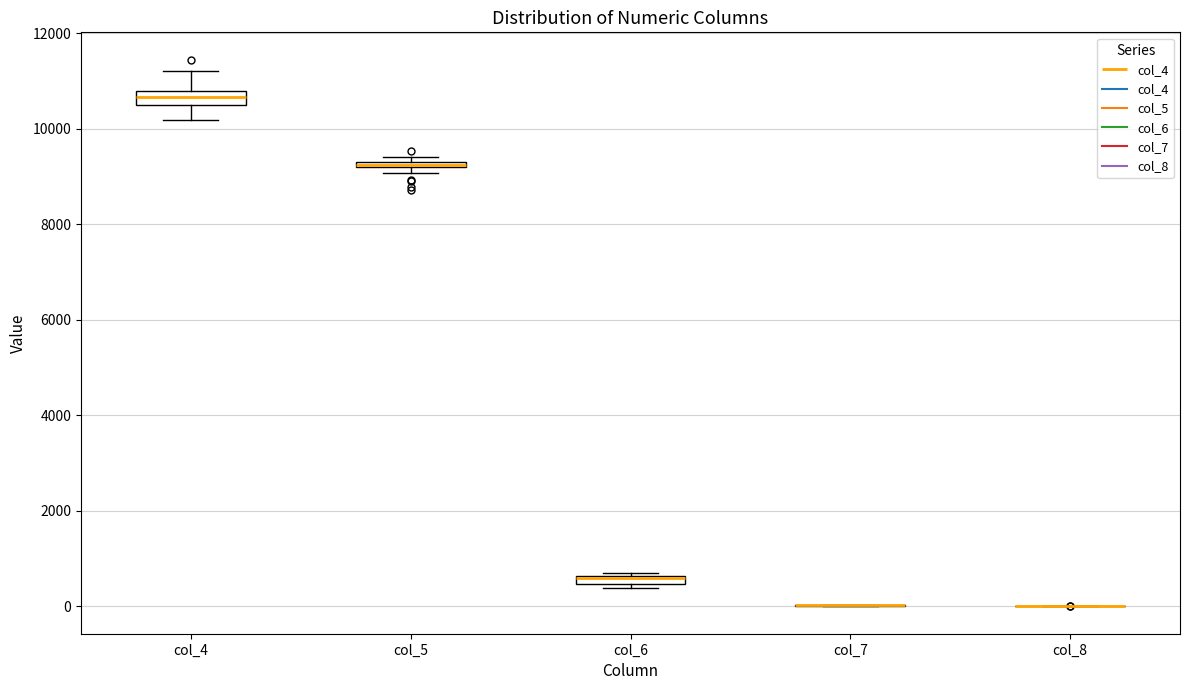

Where is the upper edge of the box for col_6 on the y-axis? The values are not printed on the chart, so give them approximately, as read against the axis.

600